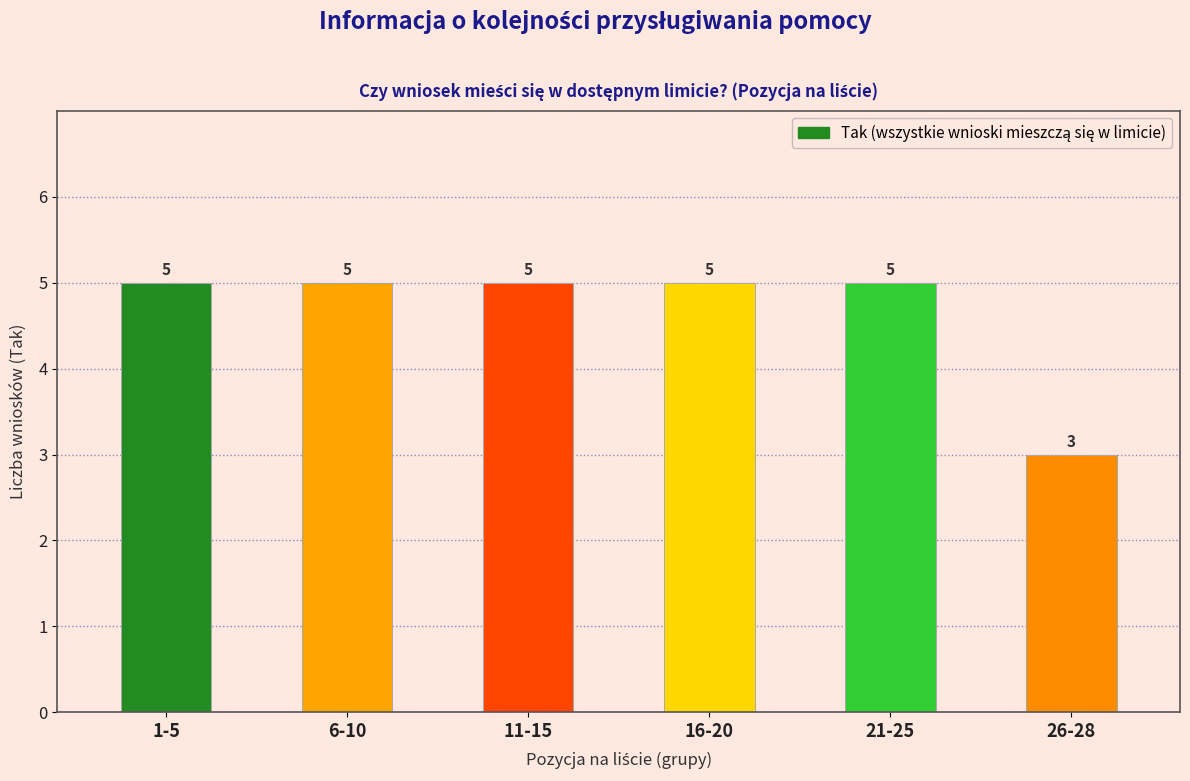

Which category has the lowest value across all series?

26-28